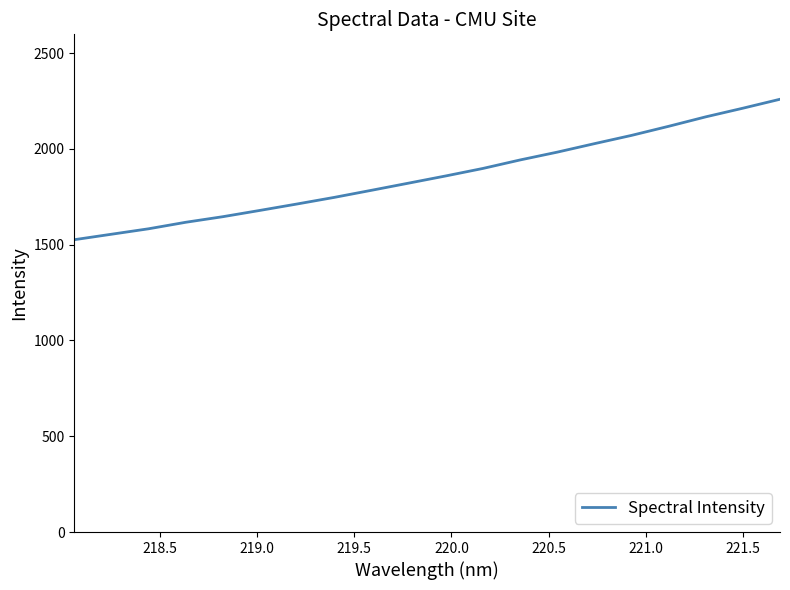

What is the average value?

1860.2